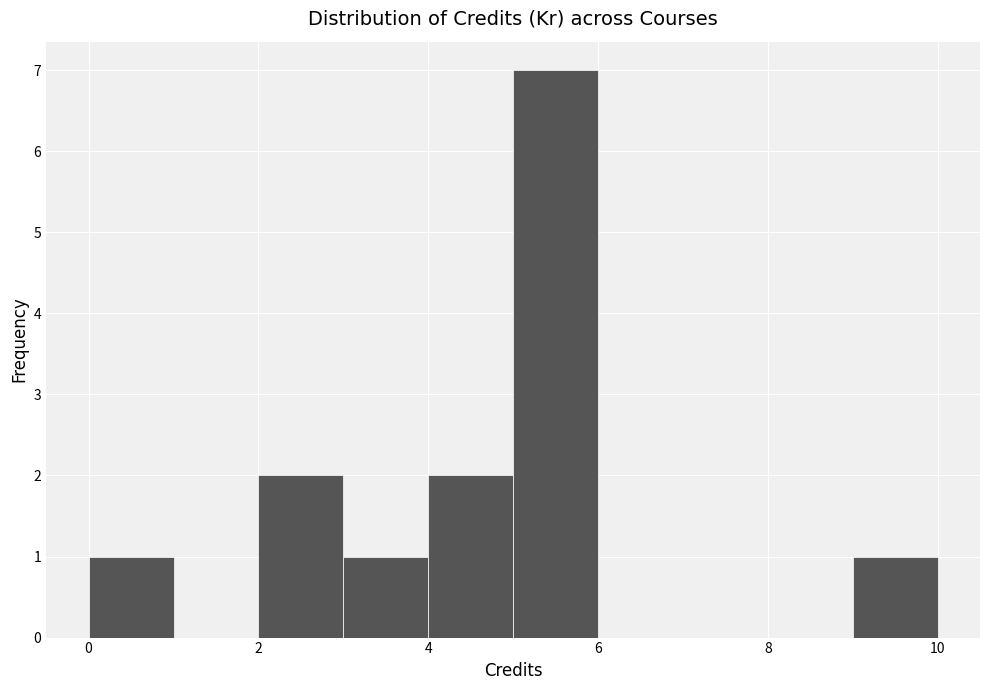

Reading left to right, list every bar in this chart as the range it spans on the x-axis followed by its height. The values are not printed on the chart, so give them approximately, as read against the axis.

0 to 1: 1
1 to 2: 0
2 to 3: 2
3 to 4: 1
4 to 5: 2
5 to 6: 7
6 to 7: 0
7 to 8: 0
8 to 9: 0
9 to 10: 1